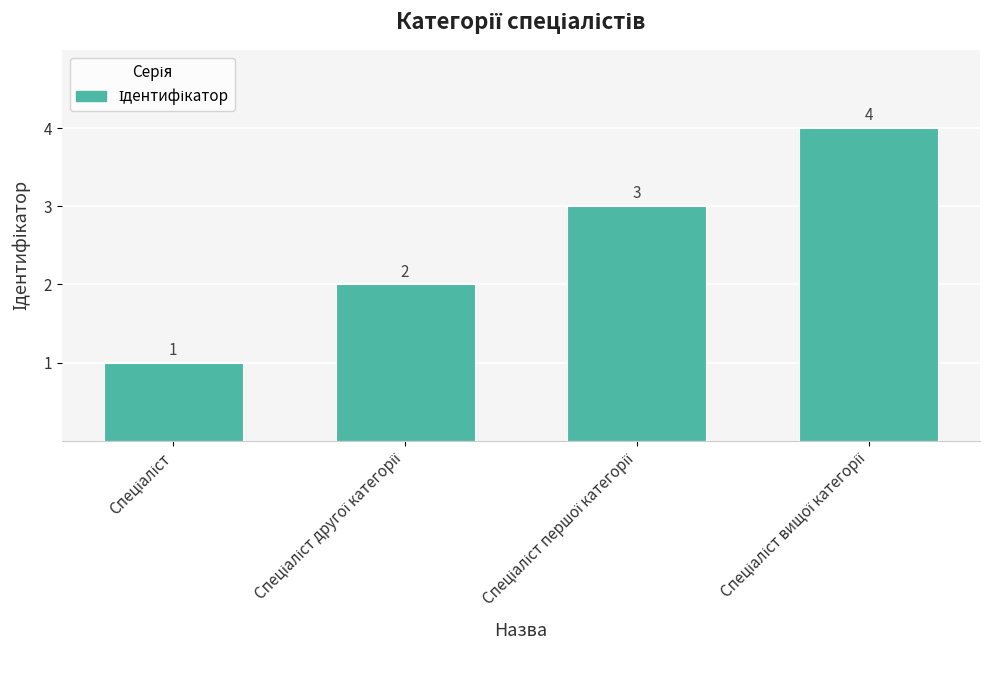

Count the values in the range 2 to 4.

3